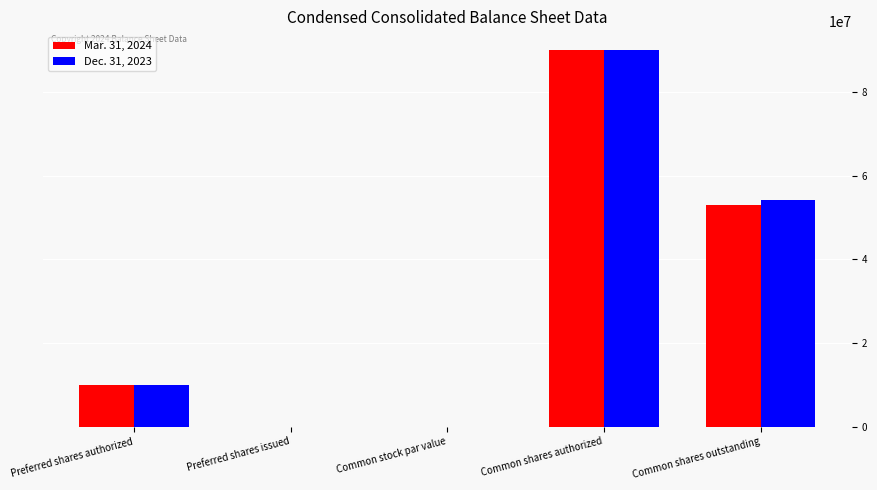

Is the value of Dec. 31, 2023 at Common shares authorized greater than the value of Mar. 31, 2024 at Preferred shares authorized?

Yes